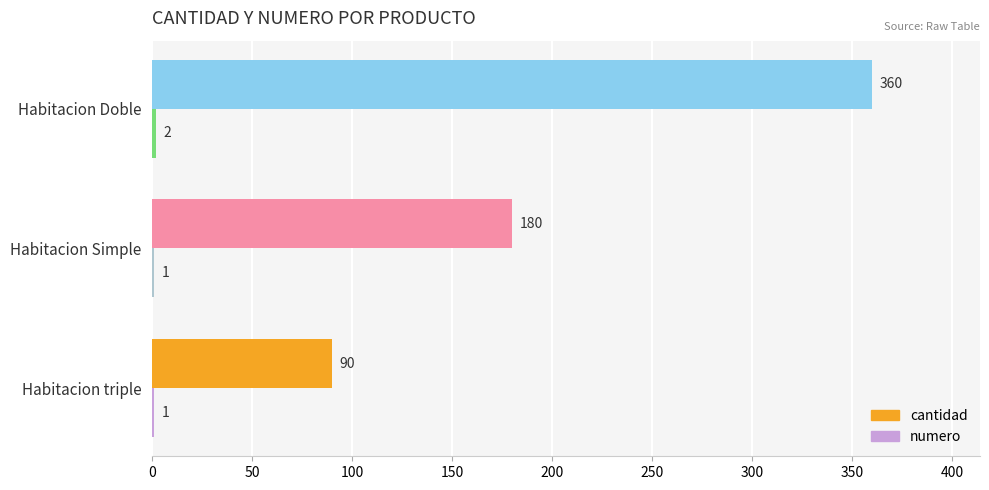

The value of cantidad at Habitacion triple is 118. True or false?

False